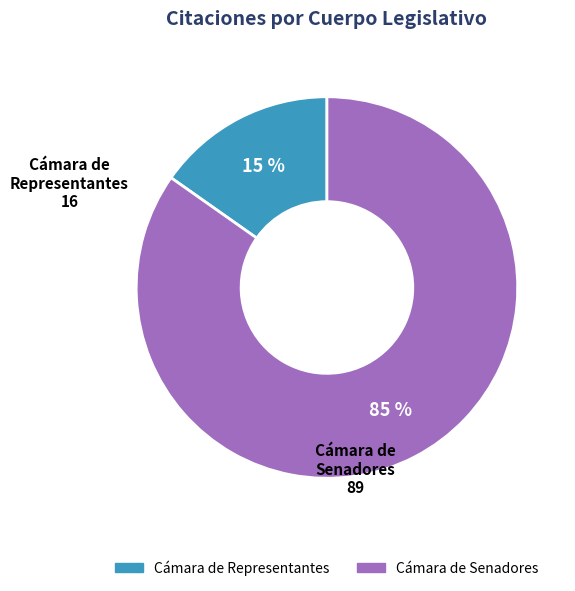

To the nearest percent, what percentage of the pie is Cámara de Senadores?

85%